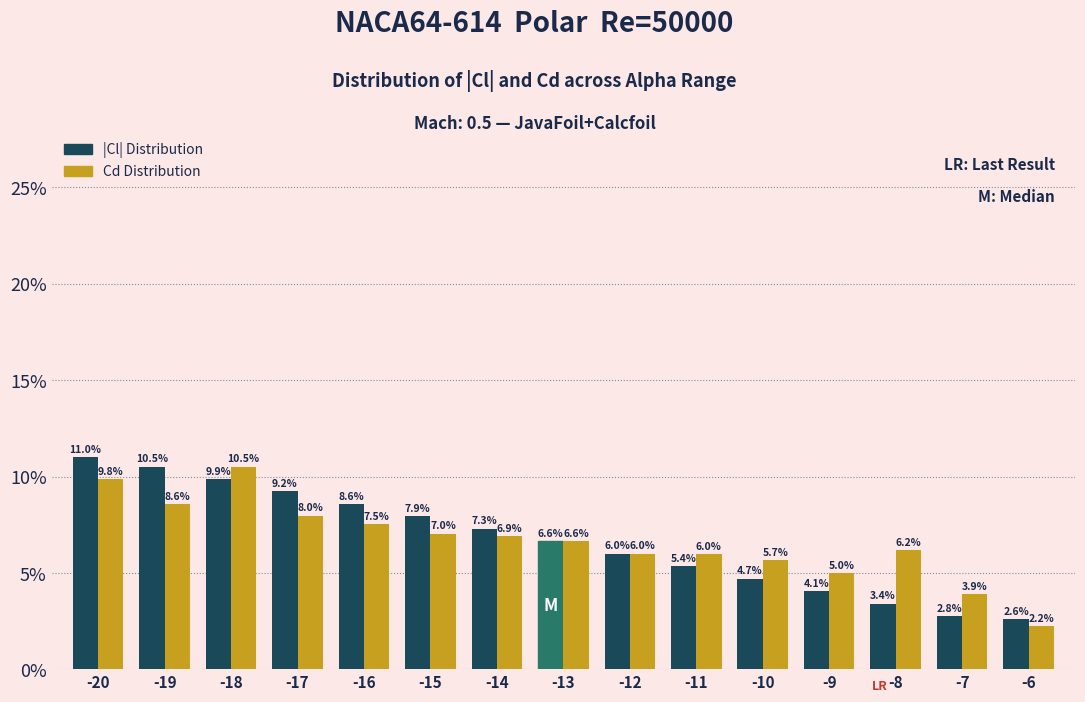

Reading left to right, transcribe all the data shown in this chart.

|Cl| Distribution: -20=11.0	-19=10.5	-18=9.9	-17=9.2	-16=8.6	-15=7.9	-14=7.3	-13=6.6	-12=6.0	-11=5.4	-10=4.7	-9=4.1	-8=3.4	-7=2.8	-6=2.6
Cd Distribution: -20=9.8	-19=8.6	-18=10.5	-17=8.0	-16=7.5	-15=7.0	-14=6.9	-13=6.6	-12=6.0	-11=6.0	-10=5.7	-9=5.0	-8=6.2	-7=3.9	-6=2.2